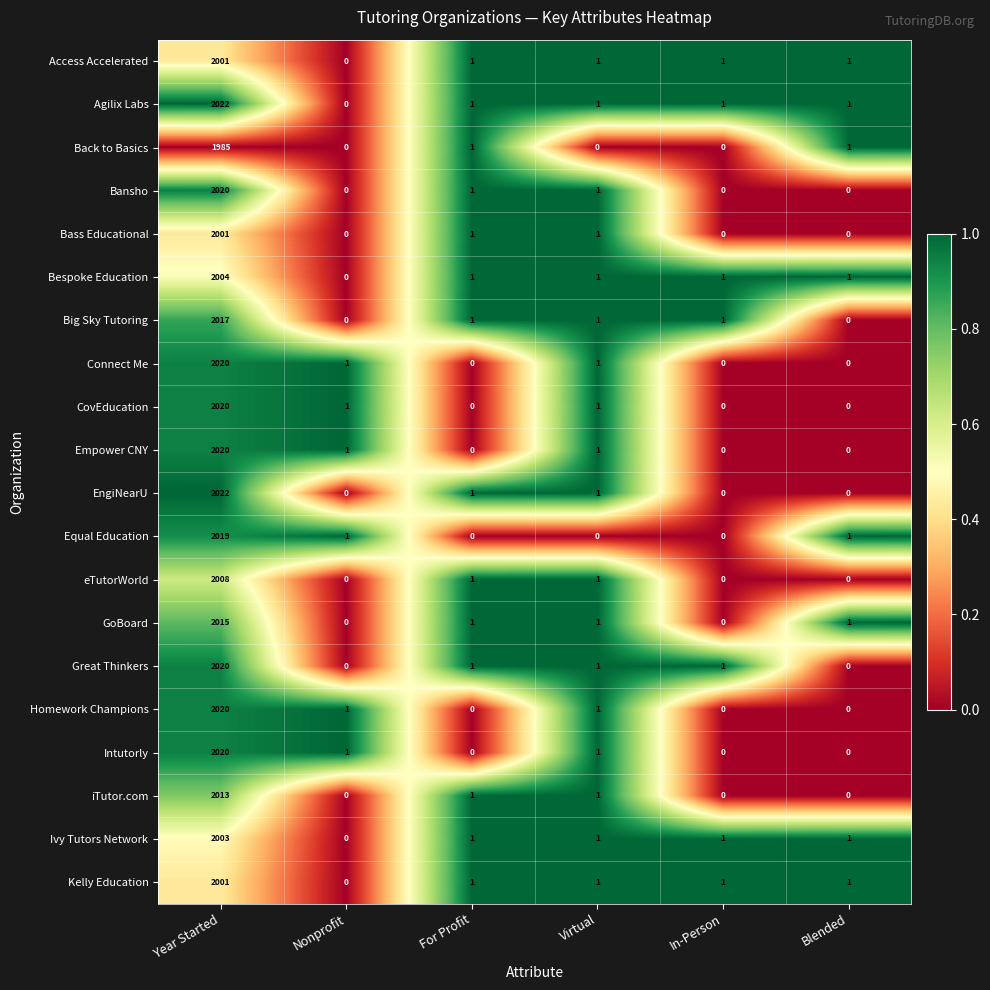

True or false: Empower CNY has a value of 1 at Nonprofit.

True